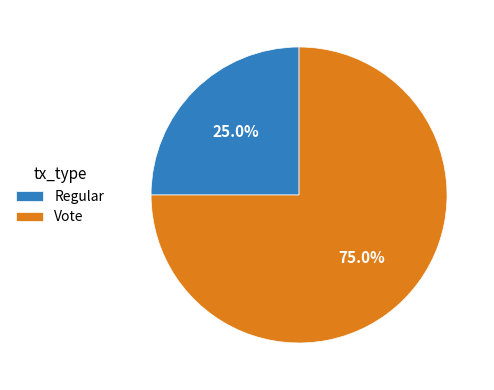

Combined, what portion of the pie is Vote and Regular?

100.0%